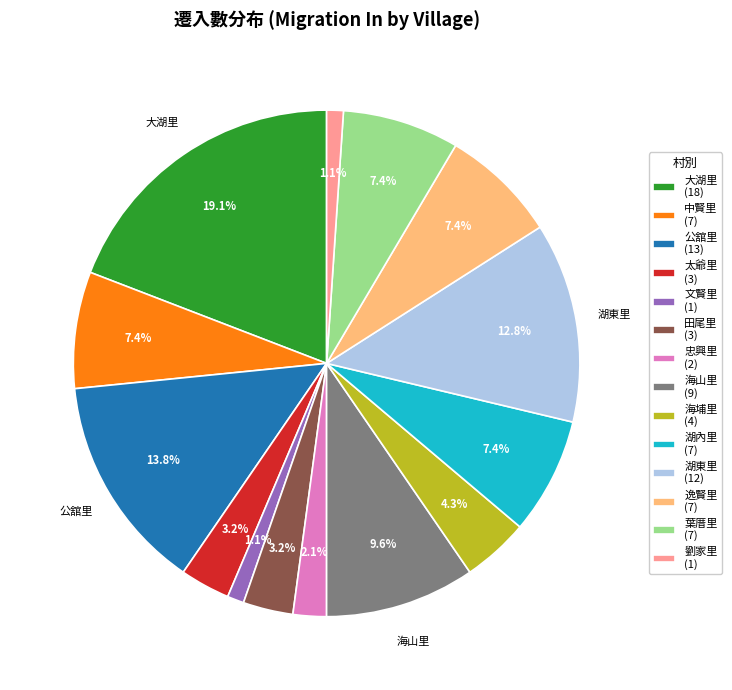

Does any single category account for the majority?

No